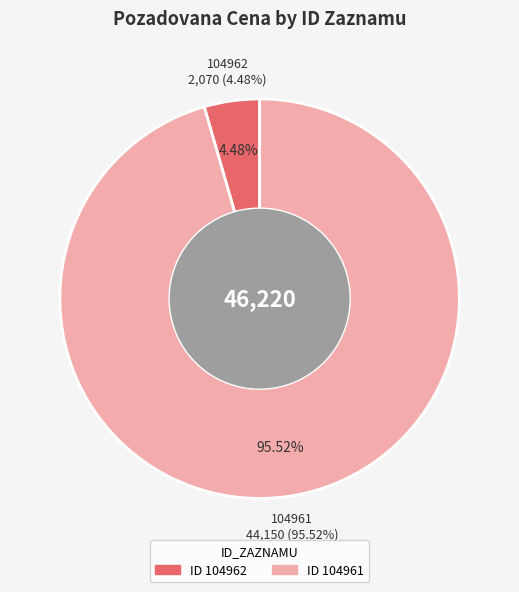

How many segments does this pie chart have?

2